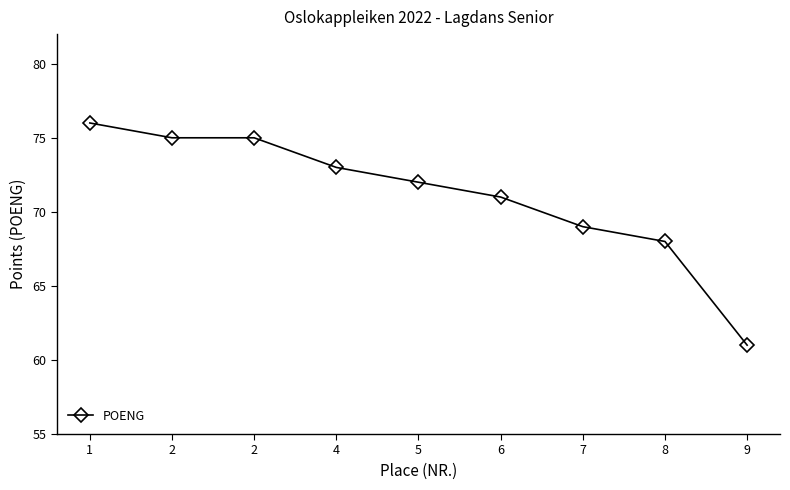

Which label corresponds to the largest value in the chart?

1